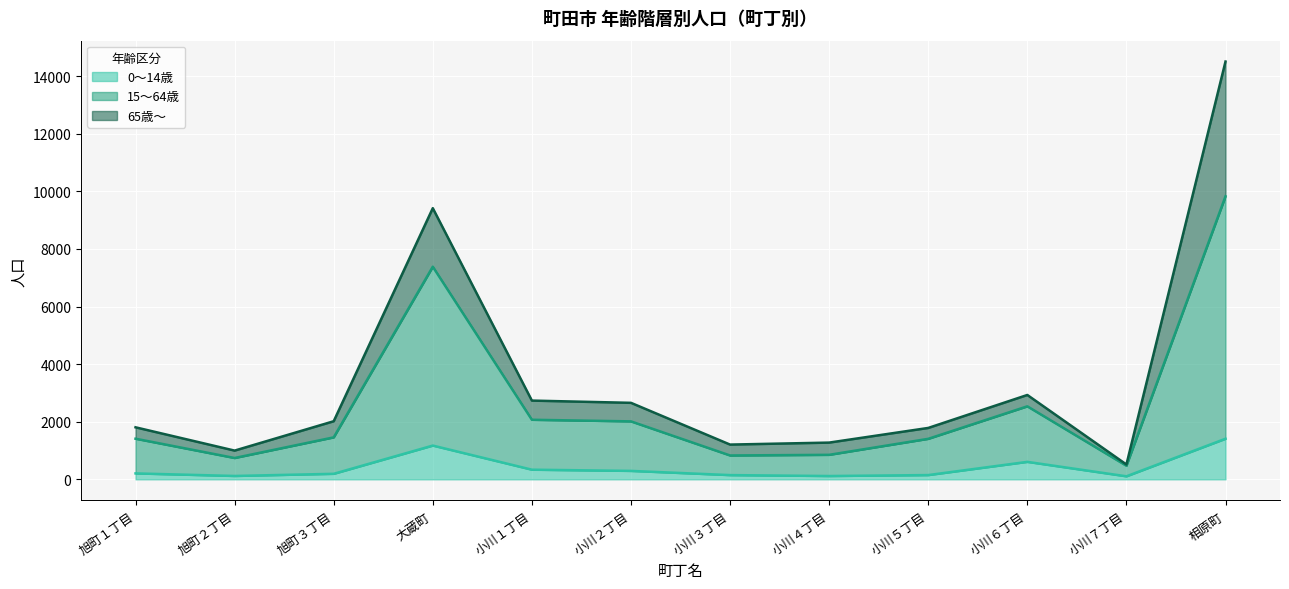

Rank the categories by 15～64歳 value from lowest to highest.

小川７丁目, 旭町２丁目, 小川３丁目, 小川４丁目, 小川５丁目, 旭町１丁目, 旭町３丁目, 小川２丁目, 小川１丁目, 小川６丁目, 大蔵町, 相原町